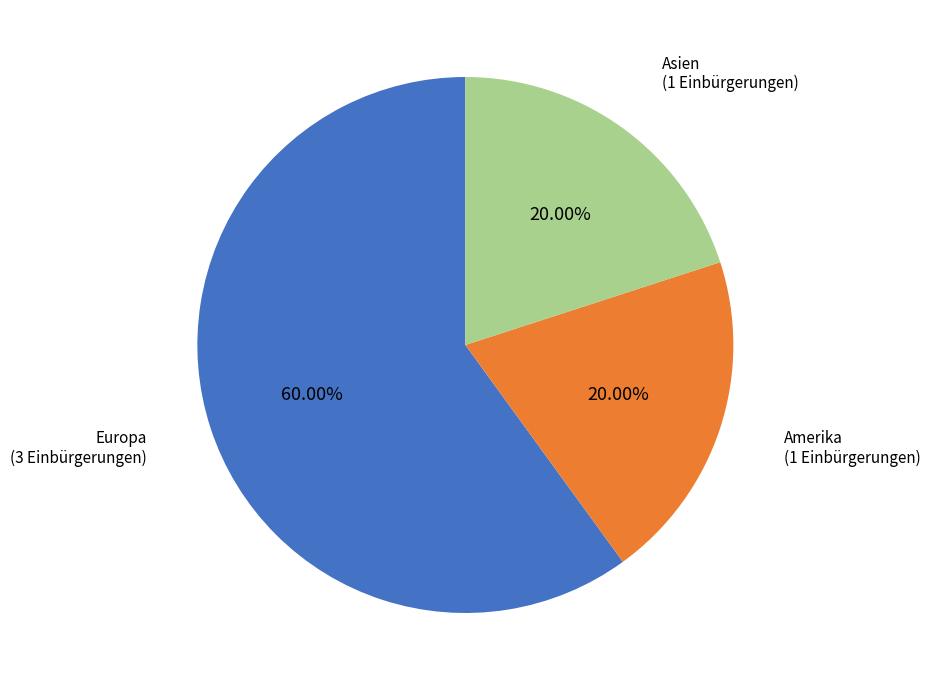

Combined, what portion of the pie is Europa and Amerika?

80.0%